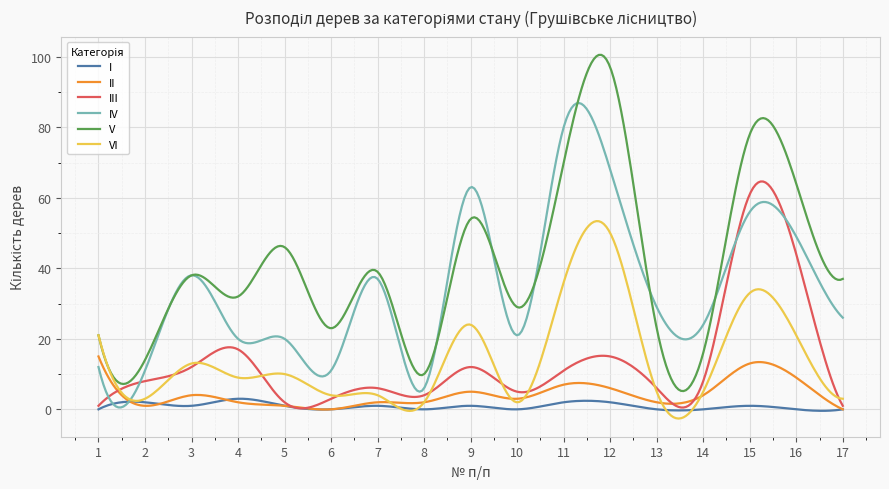

Which series has the widest spread of values?

V